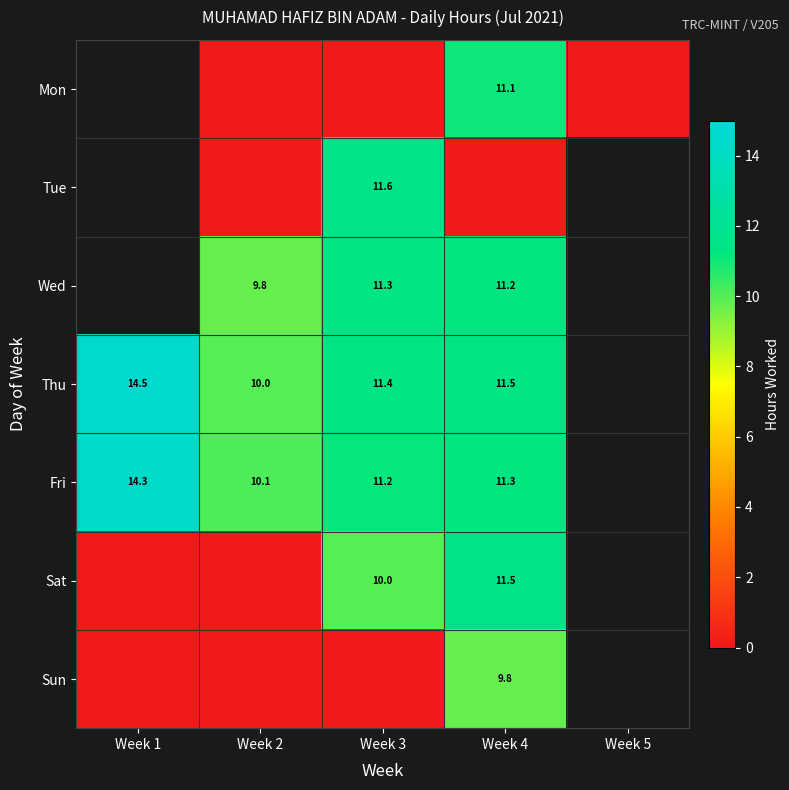

At which category is the sum across all series the highest?

Week 4